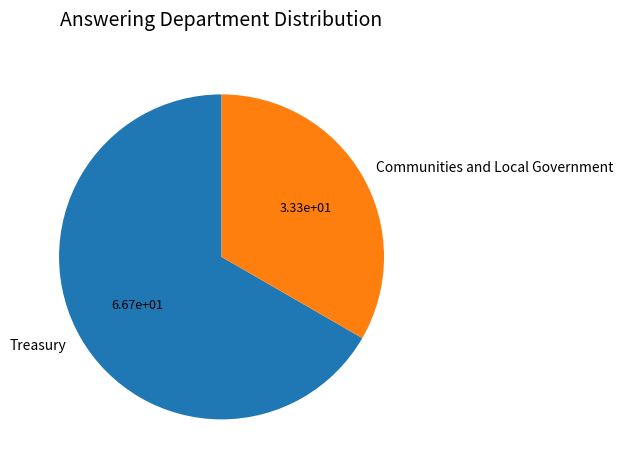

Which category has the biggest portion of the pie?

Treasury